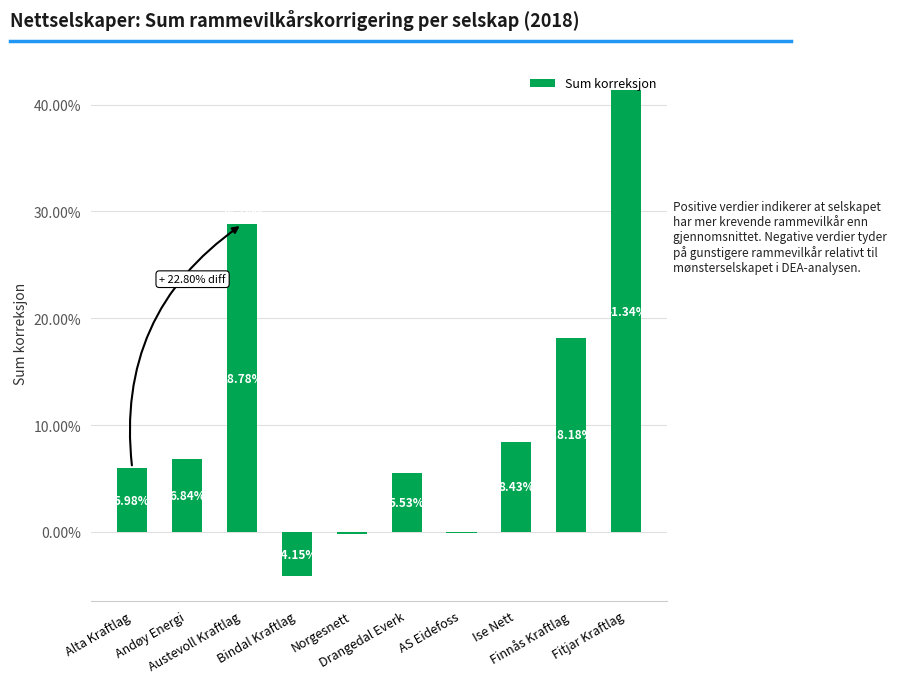

Are the bars horizontal?

No